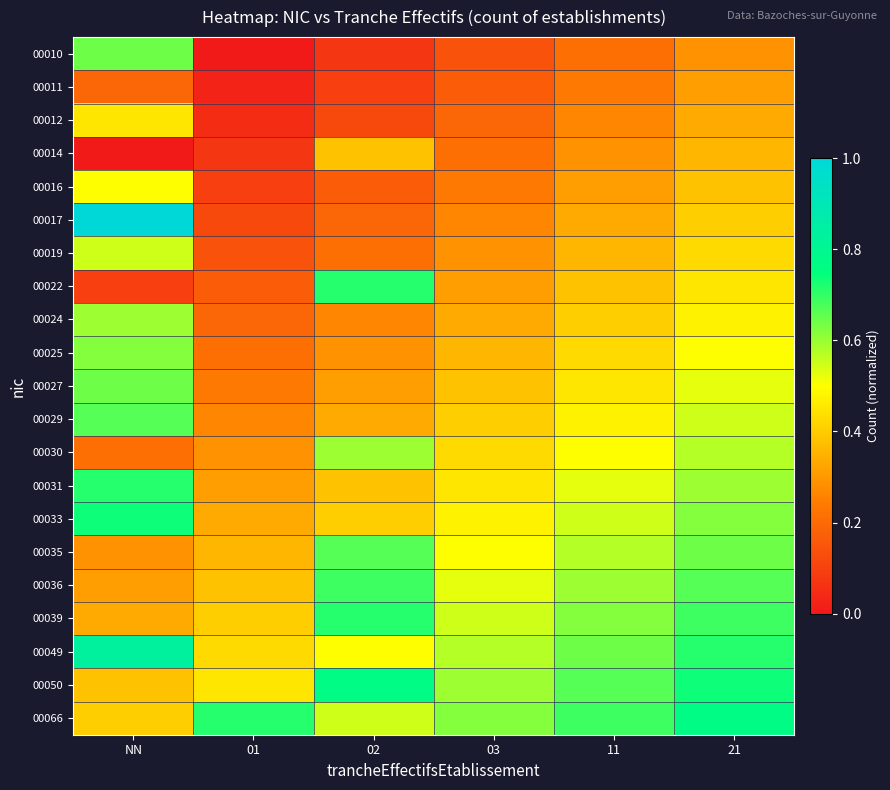

Reading right to left, what are all the values shown in this chart?

00010: 21=0.3	11=0.2	03=0.1	02=0.1	01=0.0	NN=0.6
00011: 21=0.3	11=0.2	03=0.2	02=0.1	01=0.0	NN=0.2
00012: 21=0.3	11=0.3	03=0.2	02=0.1	01=0.0	NN=0.5
00014: 21=0.4	11=0.3	03=0.2	02=0.4	01=0.1	NN=0.0
00016: 21=0.4	11=0.3	03=0.2	02=0.2	01=0.1	NN=0.5
00017: 21=0.4	11=0.3	03=0.3	02=0.2	01=0.1	NN=1.0
00019: 21=0.4	11=0.4	03=0.3	02=0.2	01=0.1	NN=0.5
00022: 21=0.5	11=0.4	03=0.3	02=0.7	01=0.2	NN=0.1
00024: 21=0.5	11=0.4	03=0.3	02=0.3	01=0.2	NN=0.6
00025: 21=0.5	11=0.4	03=0.4	02=0.3	01=0.2	NN=0.6
00027: 21=0.5	11=0.5	03=0.4	02=0.3	01=0.2	NN=0.6
00029: 21=0.5	11=0.5	03=0.4	02=0.3	01=0.3	NN=0.7
00030: 21=0.6	11=0.5	03=0.4	02=0.6	01=0.3	NN=0.2
00031: 21=0.6	11=0.5	03=0.5	02=0.4	01=0.3	NN=0.7
00033: 21=0.6	11=0.5	03=0.5	02=0.4	01=0.3	NN=0.7
00035: 21=0.6	11=0.6	03=0.5	02=0.7	01=0.4	NN=0.3
00036: 21=0.7	11=0.6	03=0.5	02=0.7	01=0.4	NN=0.3
00039: 21=0.7	11=0.6	03=0.5	02=0.7	01=0.4	NN=0.3
00049: 21=0.7	11=0.6	03=0.6	02=0.5	01=0.4	NN=0.8
00050: 21=0.7	11=0.7	03=0.6	02=0.8	01=0.5	NN=0.4
00066: 21=0.8	11=0.7	03=0.6	02=0.5	01=0.7	NN=0.4